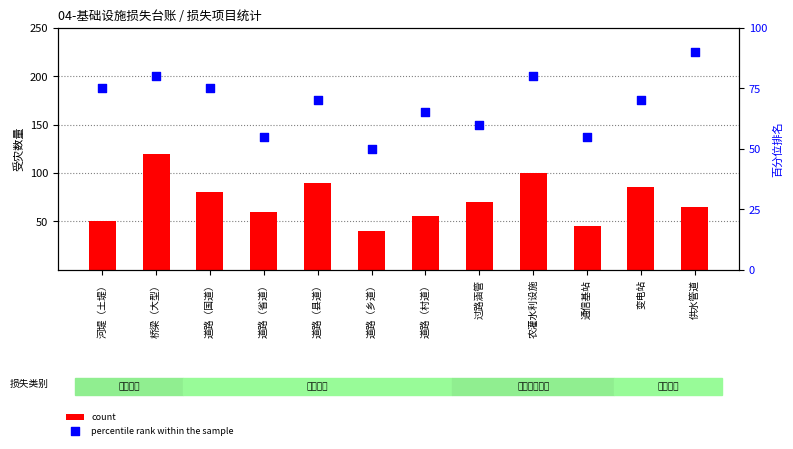

Which series has the largest total across all categories?

count